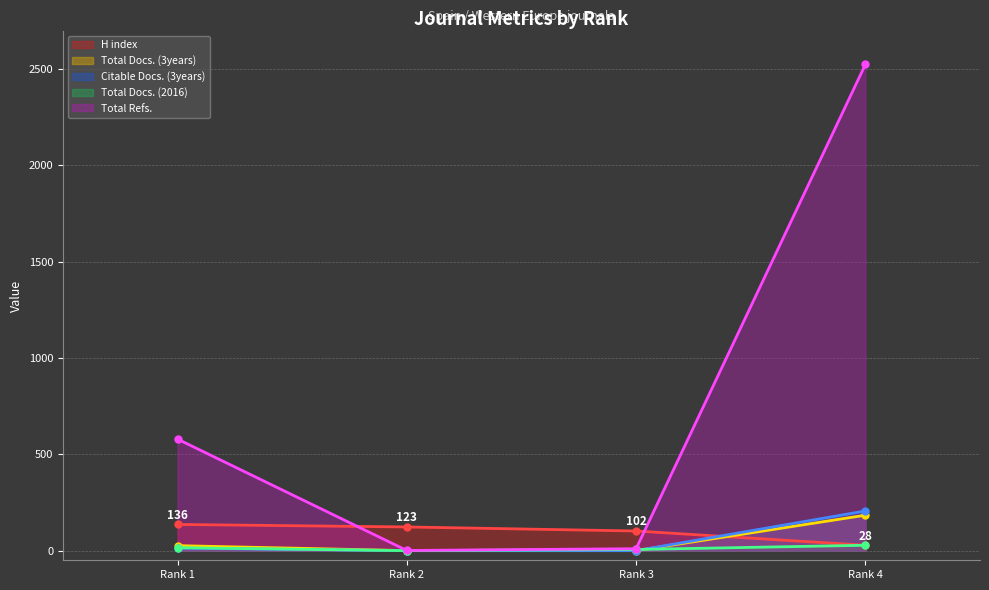

What is the difference between the highest and lowest values at Rank 1?

566